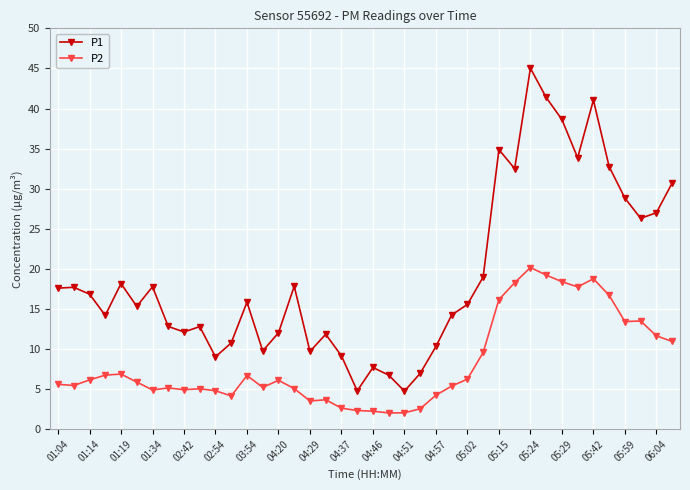

Which series has the largest range (max minus min)?

P1